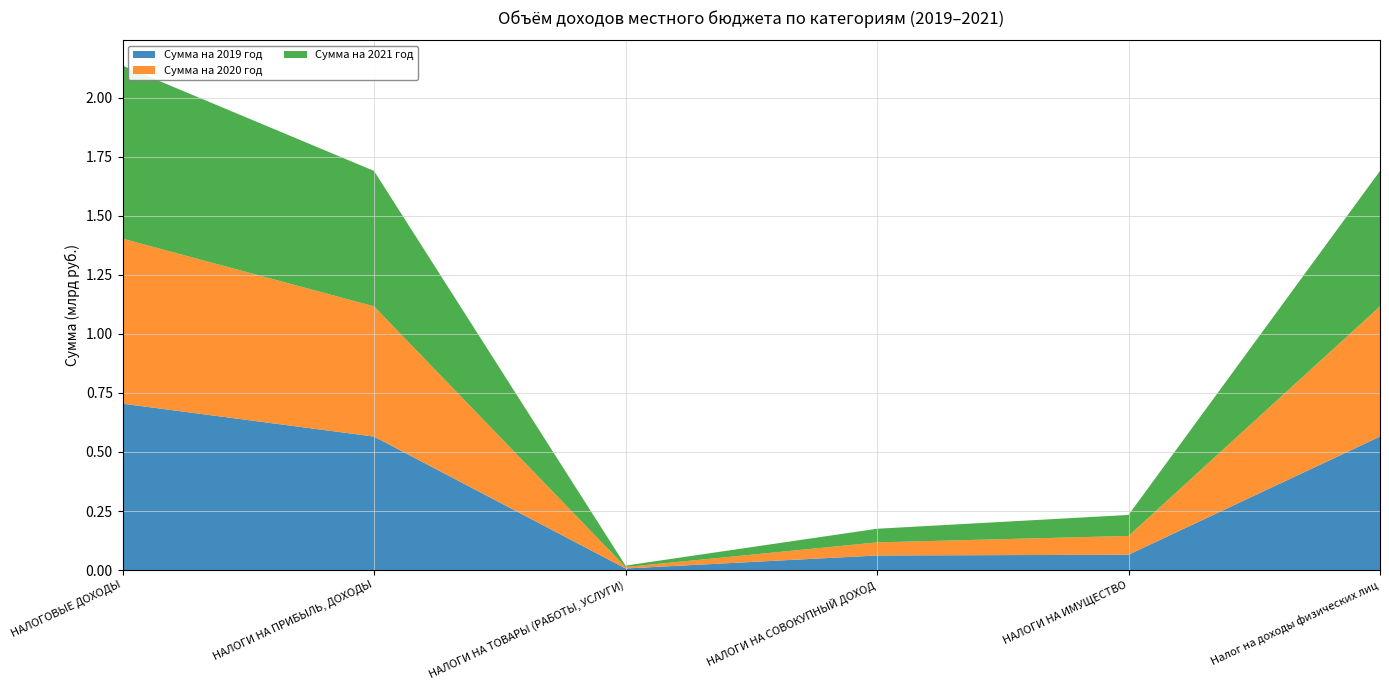

Reading left to right, what are all the values shown in this chart?

Сумма на 2019 год: НАЛОГОВЫЕ ДОХОДЫ=704384171	НАЛОГИ НА ПРИБЫЛЬ, ДОХОДЫ=565115000	НАЛОГИ НА ТОВАРЫ (РАБОТЫ, УСЛУГИ)=6855571	НАЛОГИ НА СОВОКУПНЫЙ ДОХОД=61870000	НАЛОГИ НА ИМУЩЕСТВО=65024000	Налог на доходы физических лиц=565115000
Сумма на 2020 год: НАЛОГОВЫЕ ДОХОДЫ=698484144	НАЛОГИ НА ПРИБЫЛЬ, ДОХОДЫ=551134000	НАЛОГИ НА ТОВАРЫ (РАБОТЫ, УСЛУГИ)=6114544	НАЛОГИ НА СОВОКУПНЫЙ ДОХОД=55442000	НАЛОГИ НА ИМУЩЕСТВО=79626000	Налог на доходы физических лиц=551134000
Сумма на 2021 год: НАЛОГОВЫЕ ДОХОДЫ=732181144	НАЛОГИ НА ПРИБЫЛЬ, ДОХОДЫ=573181000	НАЛОГИ НА ТОВАРЫ (РАБОТЫ, УСЛУГИ)=6114544	НАЛОГИ НА СОВОКУПНЫЙ ДОХОД=57661000	НАЛОГИ НА ИМУЩЕСТВО=88813000	Налог на доходы физических лиц=573181000